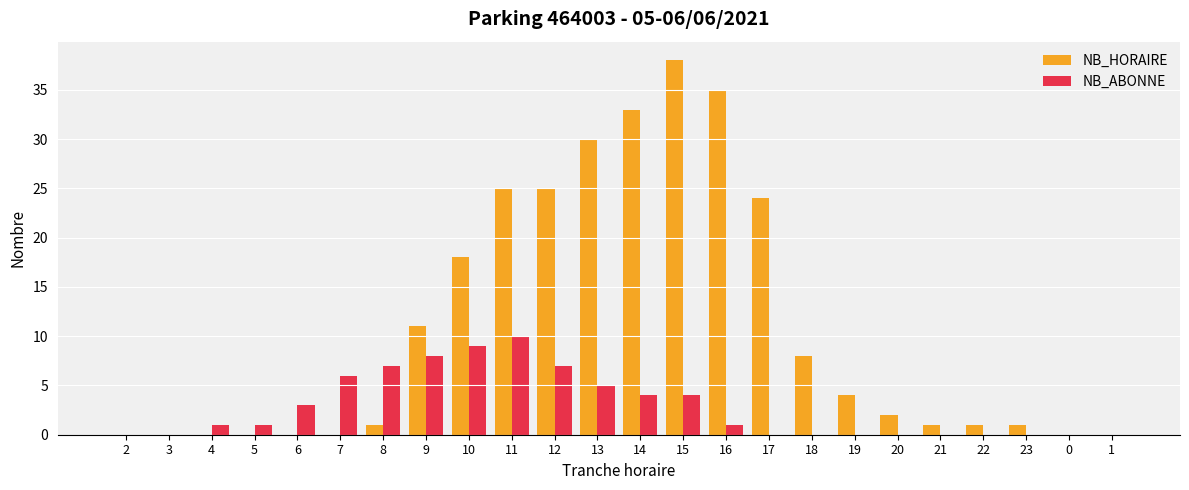

True or false: NB_HORAIRE has a value of 21 at 0.

False